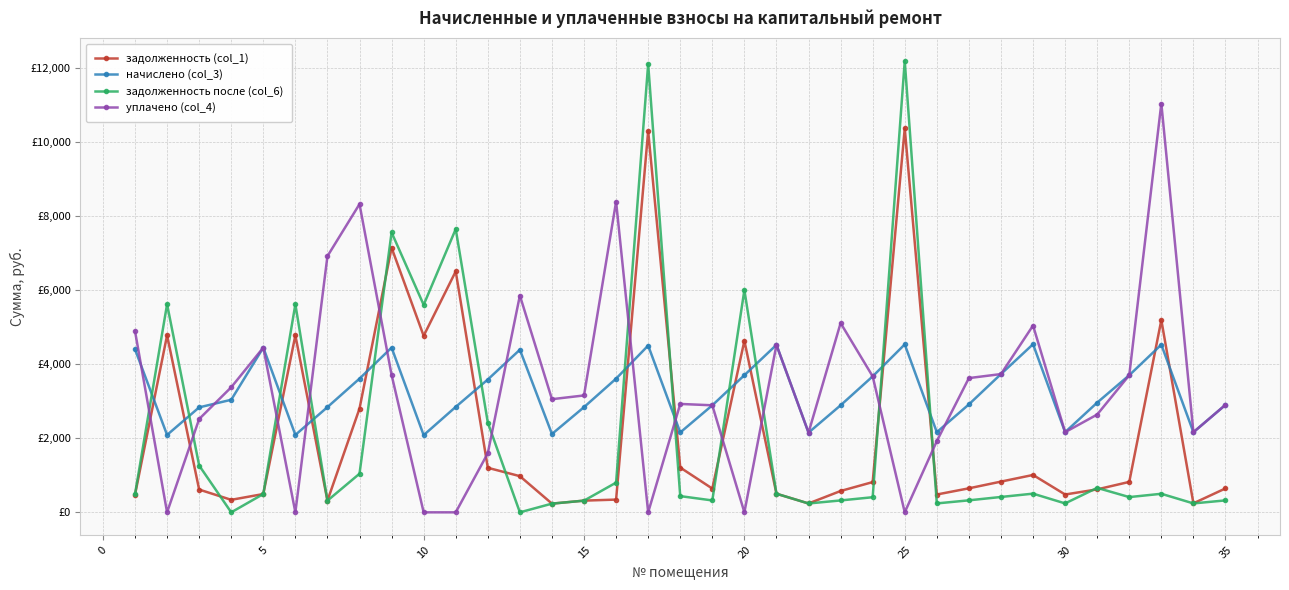

Which series has the largest total across all categories?

уплачено (col_4)